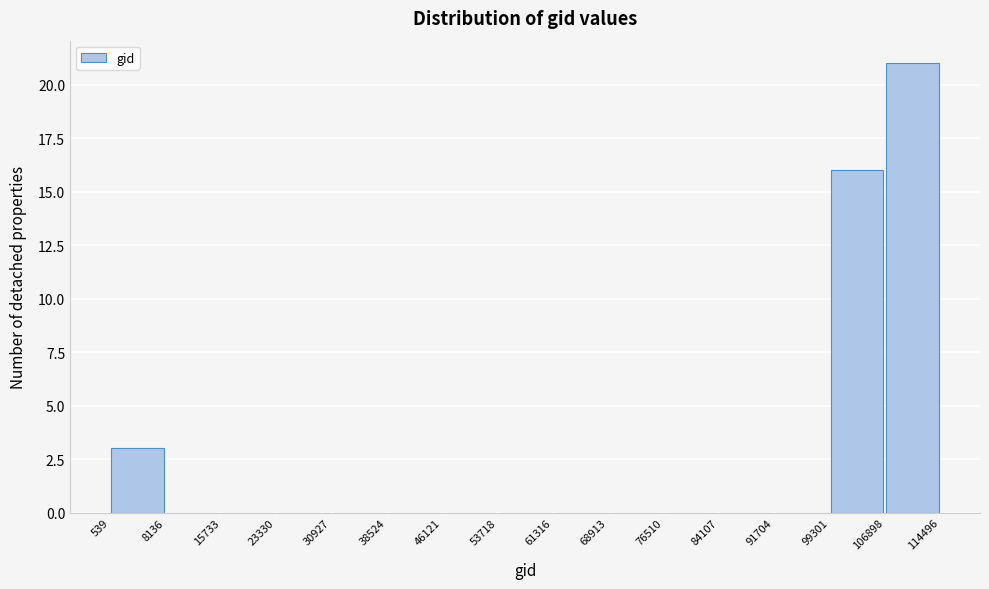

Reading left to right, list every bar in this chart as the range it spans on the x-axis followed by its height. The values are not printed on the chart, so give them approximately, as read against the axis.

539 to 8136: 3
8136 to 15733: 0
15733 to 23330: 0
23330 to 30927: 0
30927 to 38524: 0
38524 to 46121: 0
46121 to 53718: 0
53718 to 61316: 0
61316 to 68913: 0
68913 to 76510: 0
76510 to 84107: 0
84107 to 91704: 0
91704 to 99301: 0
99301 to 106898: 16
106898 to 114496: 21